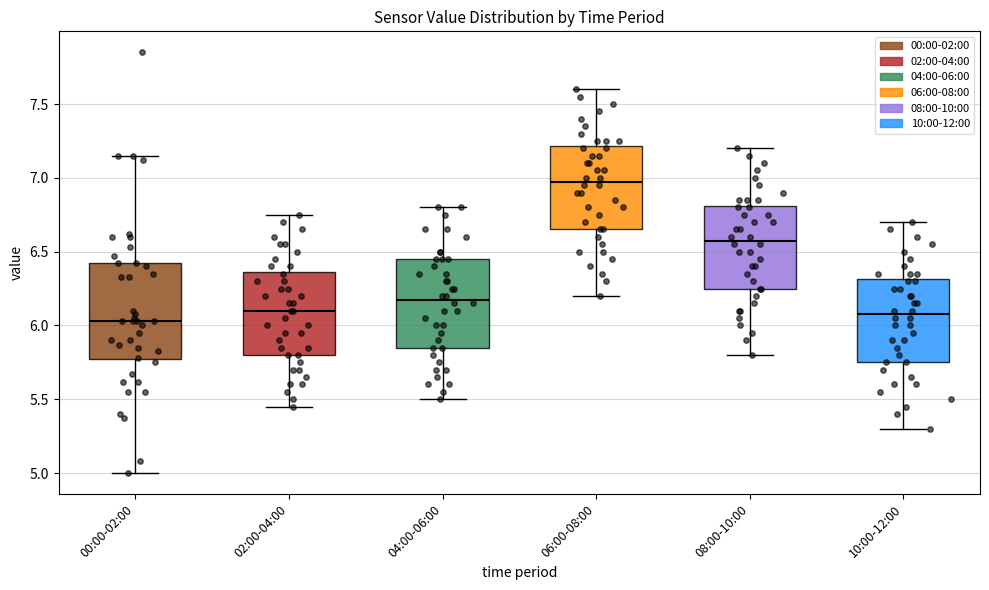

Where does the median line of the box for 00:00-02:00 sit on the y-axis? The values are not printed on the chart, so give them approximately, as read against the axis.

6.05